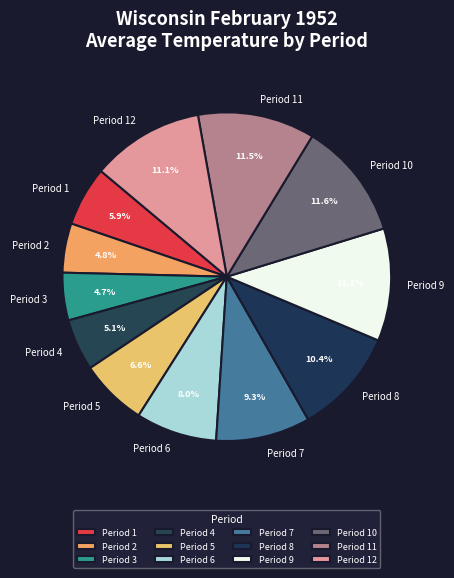

To the nearest percent, what is the combined percentage of Period 8 and Period 9?

21%